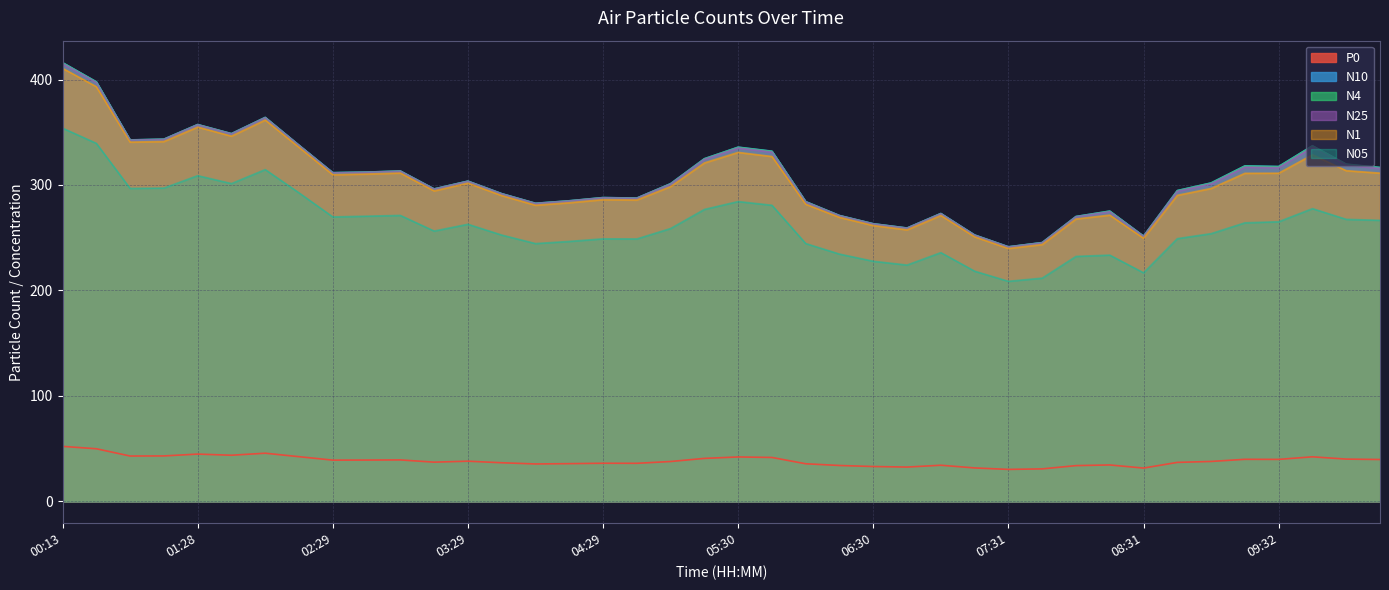

Is the value of N1 at 05:00 greater than the value of N10 at 03:44?

Yes